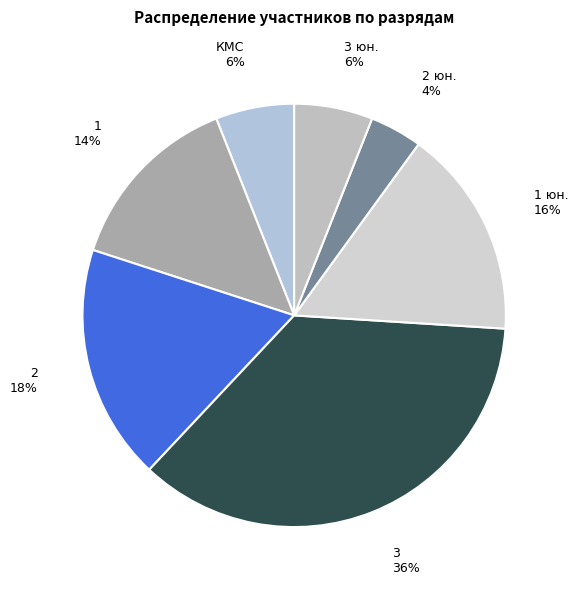

To the nearest percent, what percentage of the pie is 3 юн.?

6%